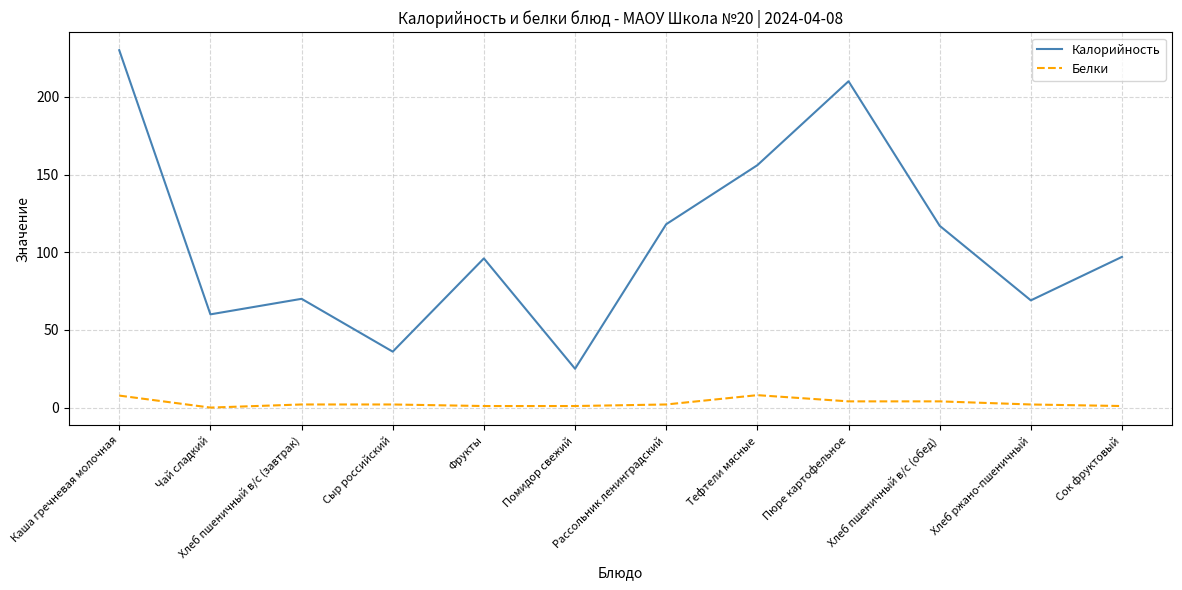

At how many categories does at least one series exceed 75?

7